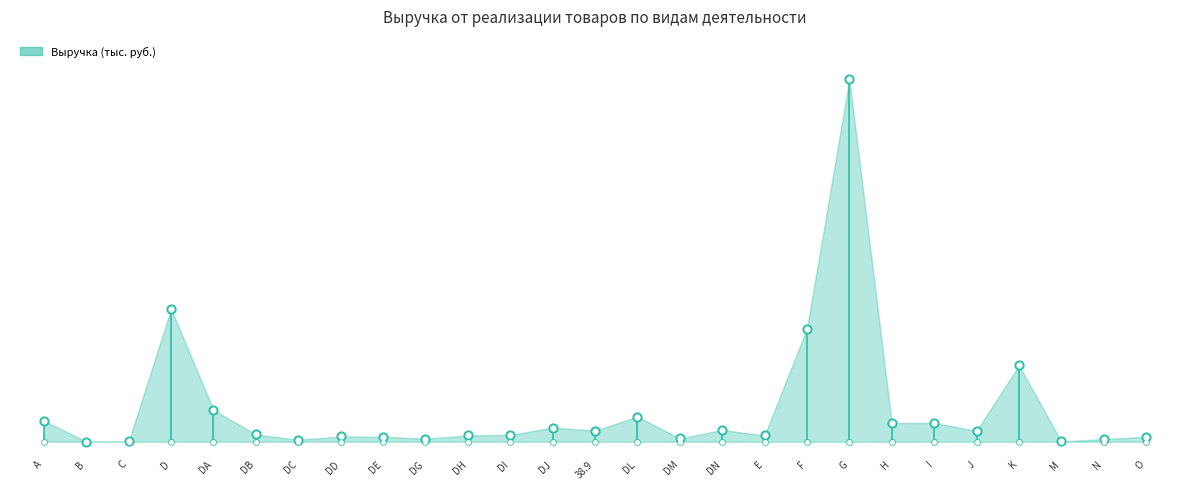

Which has a higher value, DC or DE?

DE